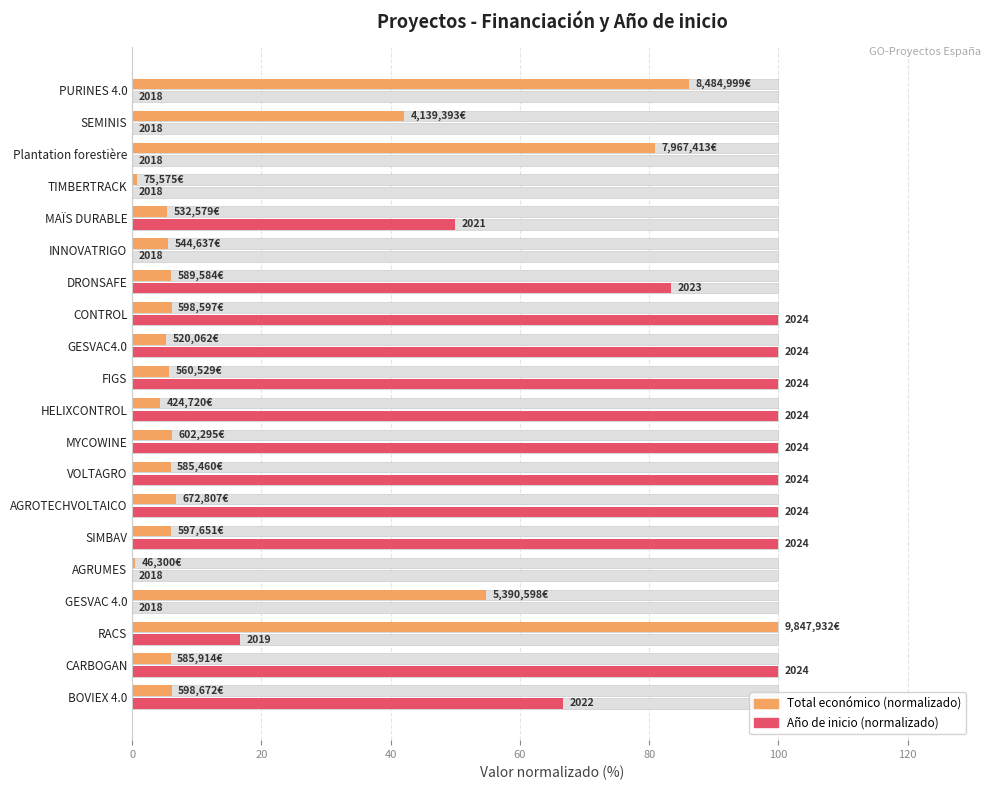

What position from the right is MAÏS DURABLE?

5